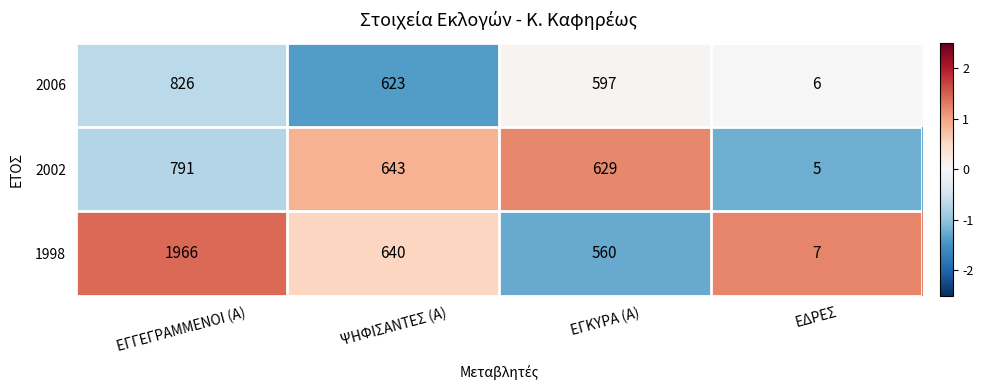

Is it true that 1998 equals 560 at ΕΓΚΥΡΑ (Α)?

True